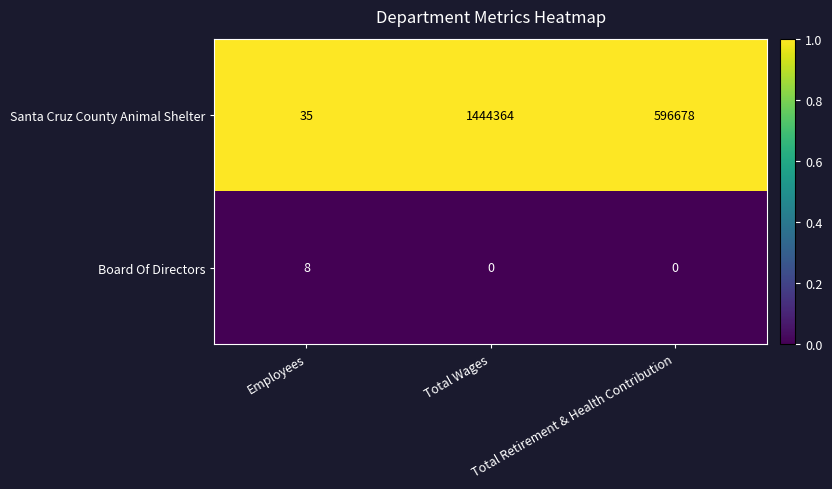

List the series in order of their peak value, lowest first.

Board Of Directors, Santa Cruz County Animal Shelter